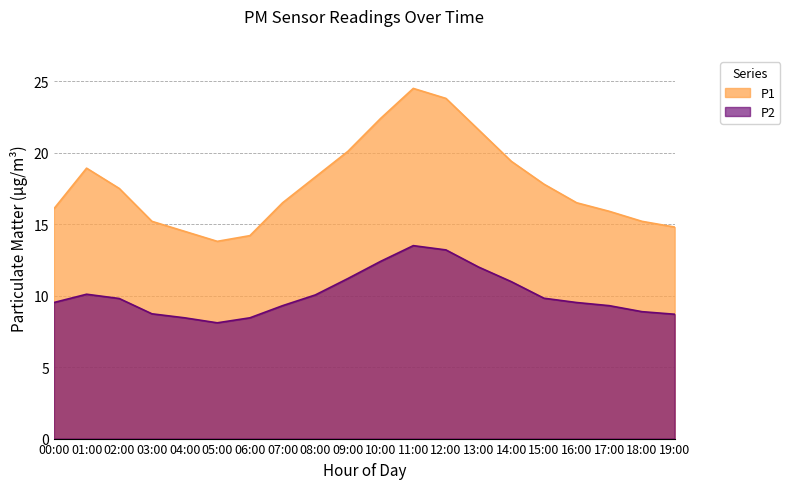

True or false: P1 and P2 cross at least once.

False